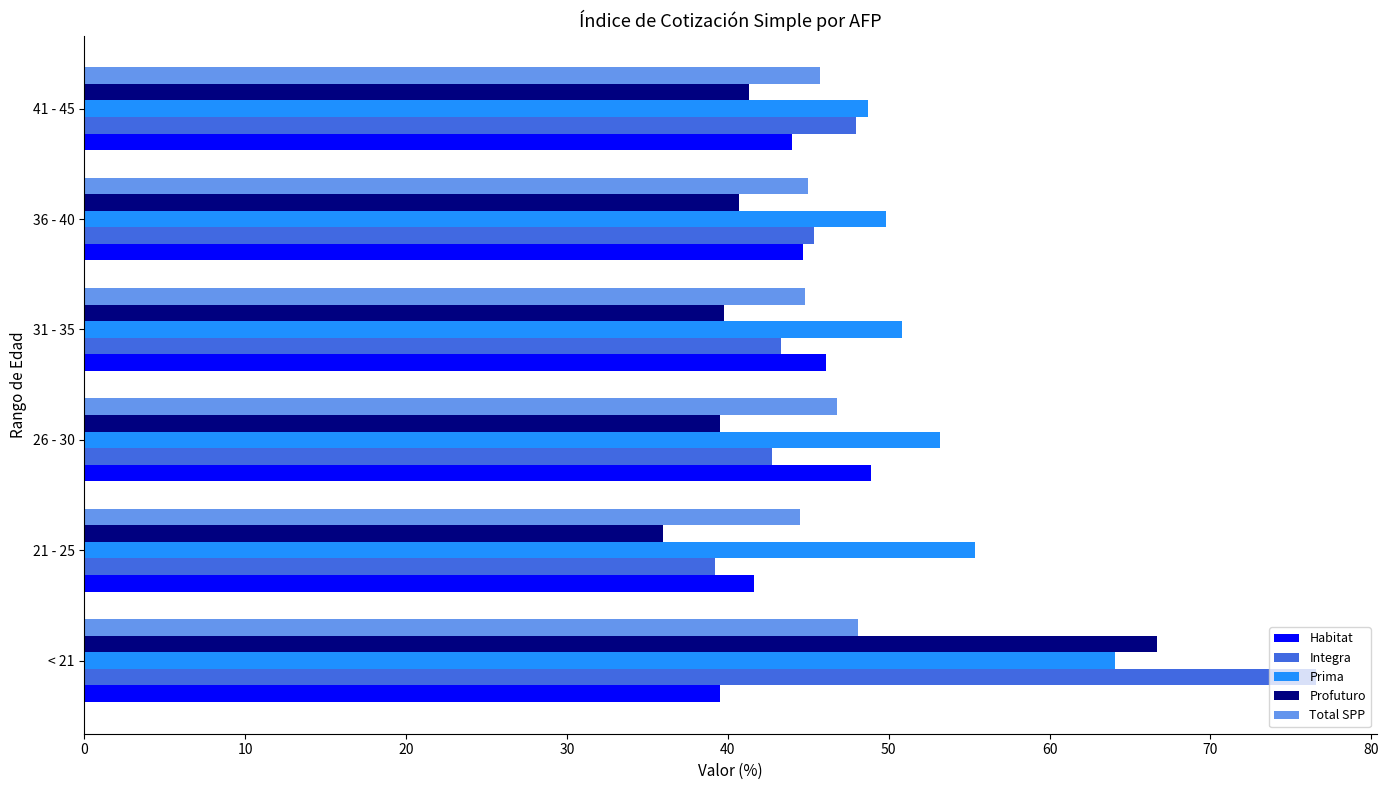

The Habitat series shows 48.9 at 26 - 30. True or false?

True